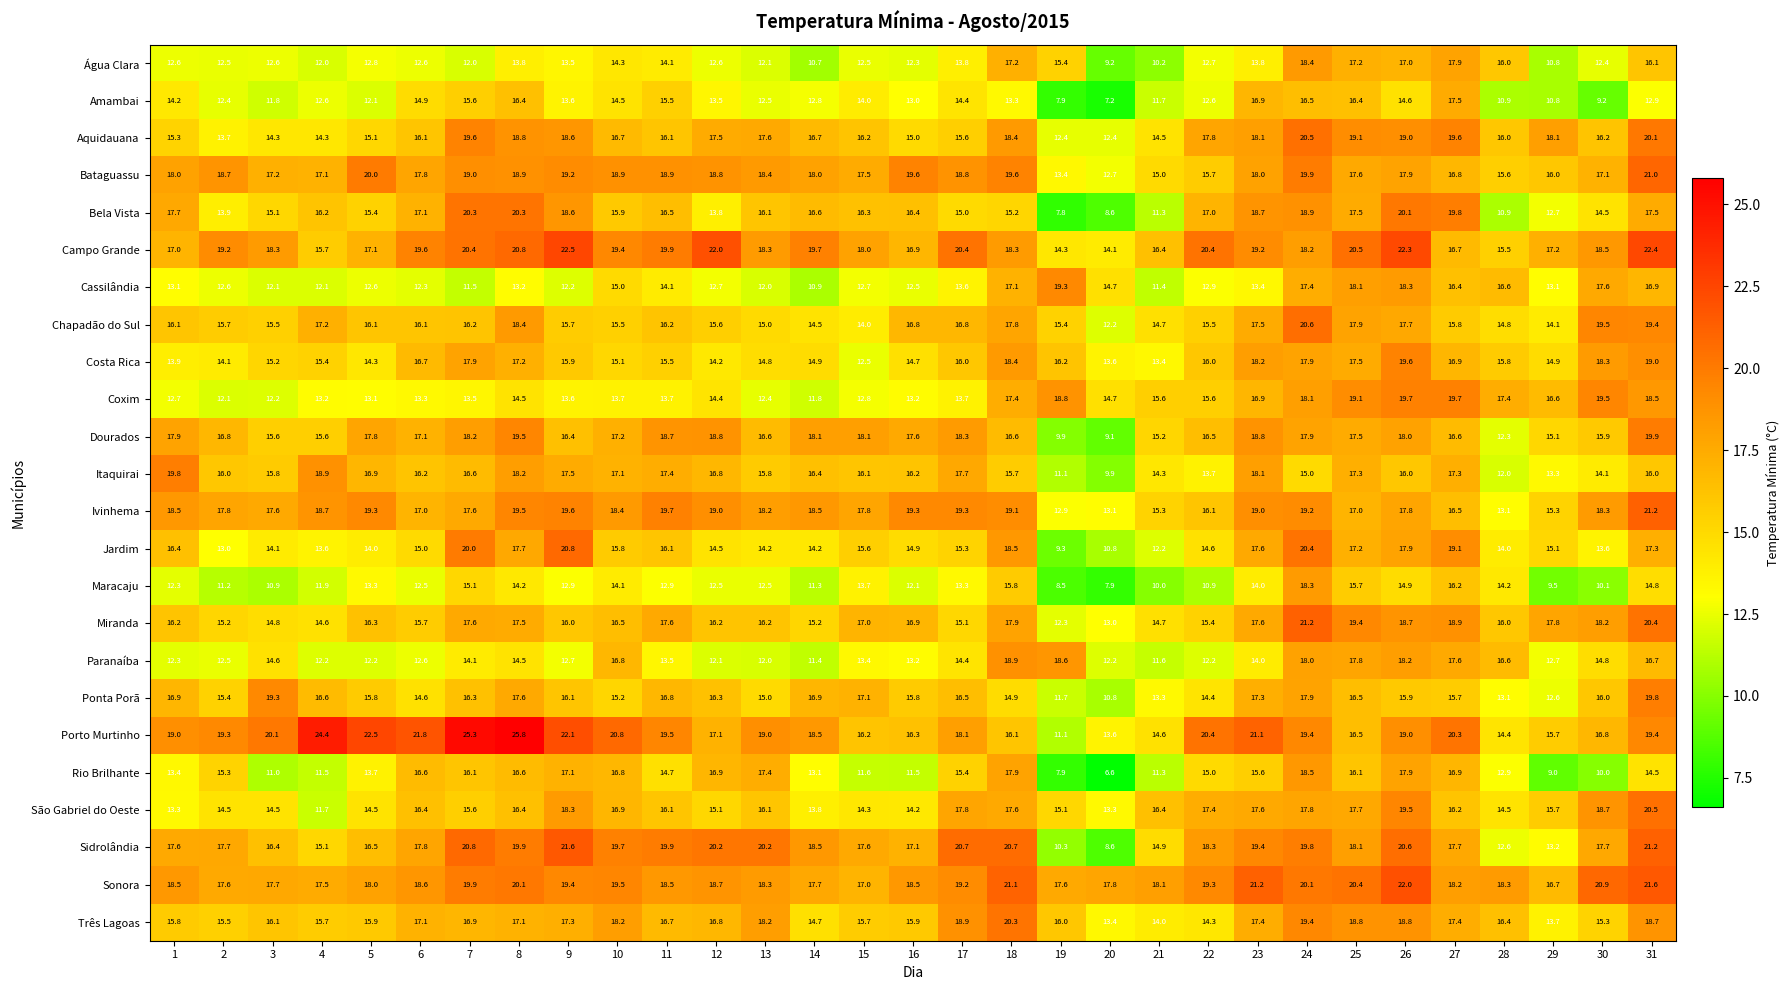

The value of Amambai at 2 is 12.4. True or false?

True